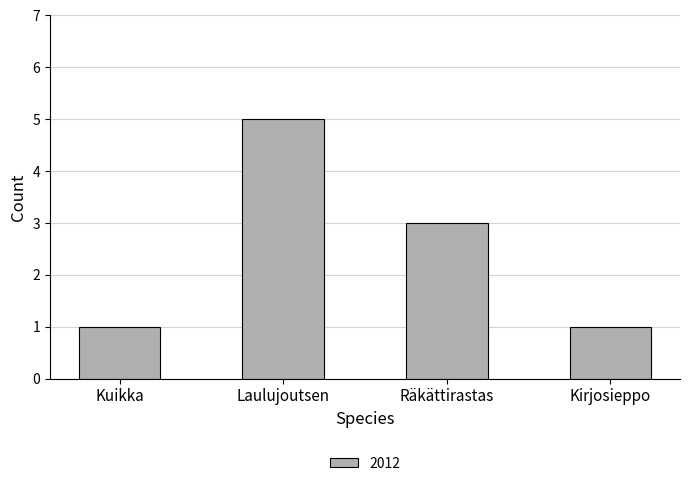

What is the ratio of the value at Laulujoutsen to the value at Räkättirastas?

1.7